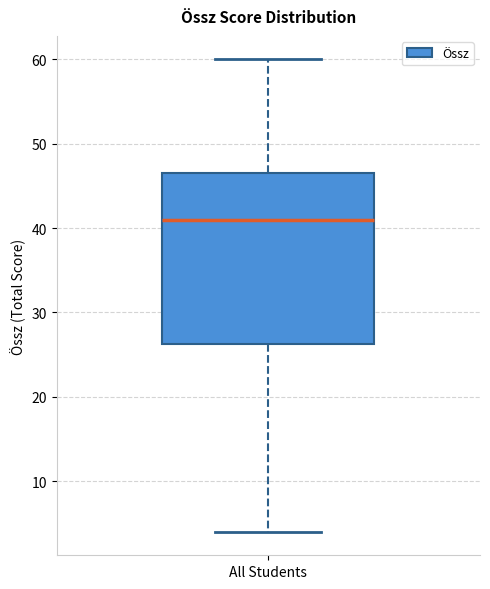

Where is the lower edge of the box for All Students on the y-axis? The values are not printed on the chart, so give them approximately, as read against the axis.

26